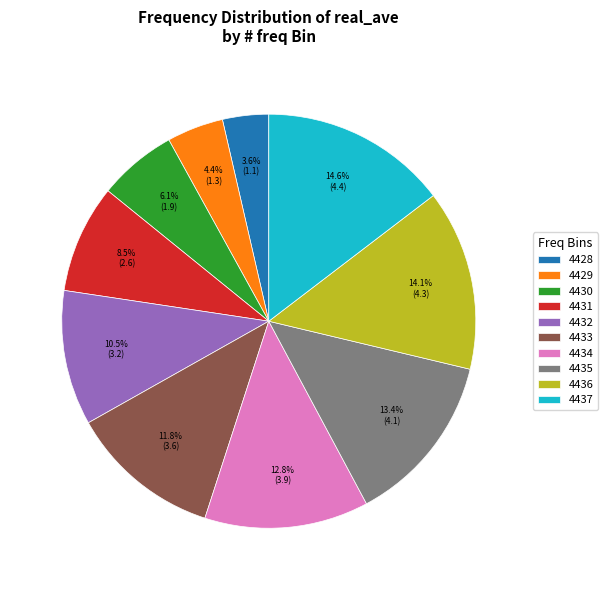

Between 4432 and 4433, which is larger?

4433